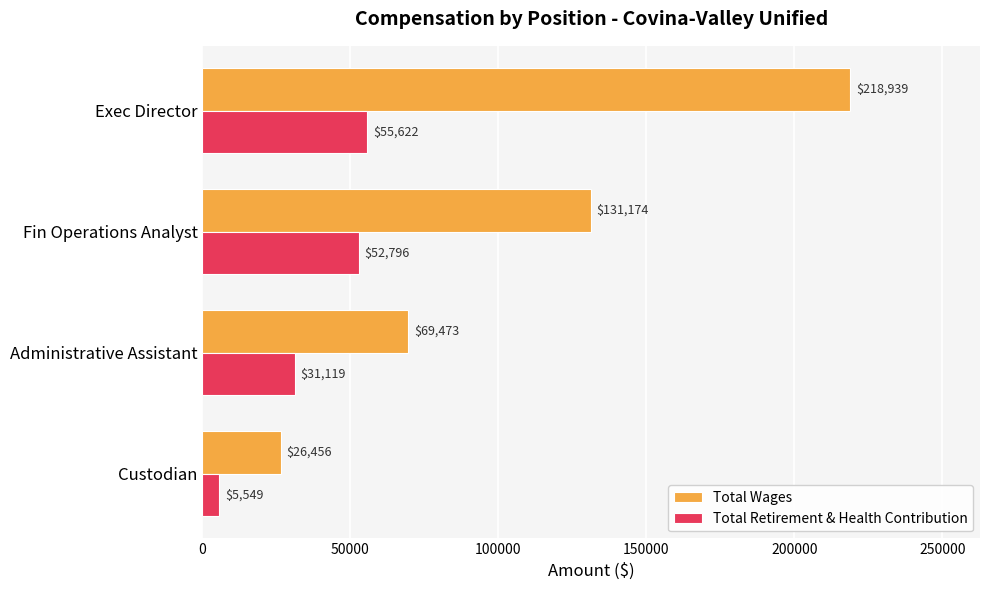

What is the difference between the highest and lowest values at Fin Operations Analyst?

78378